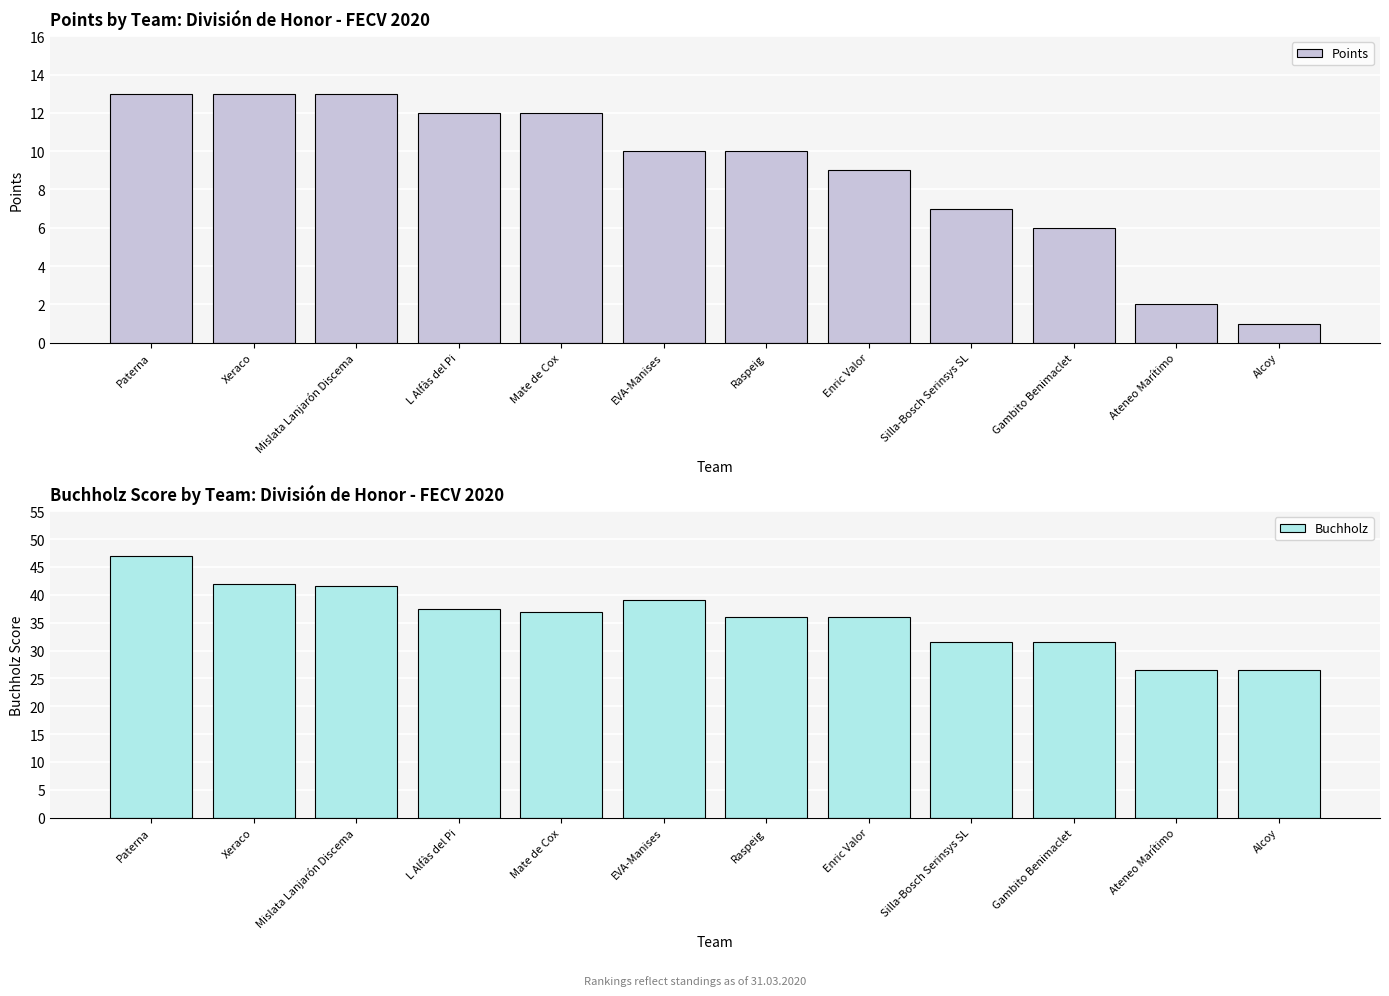

The value of Buchholz at EVA-Manises is 52.8. True or false?

False